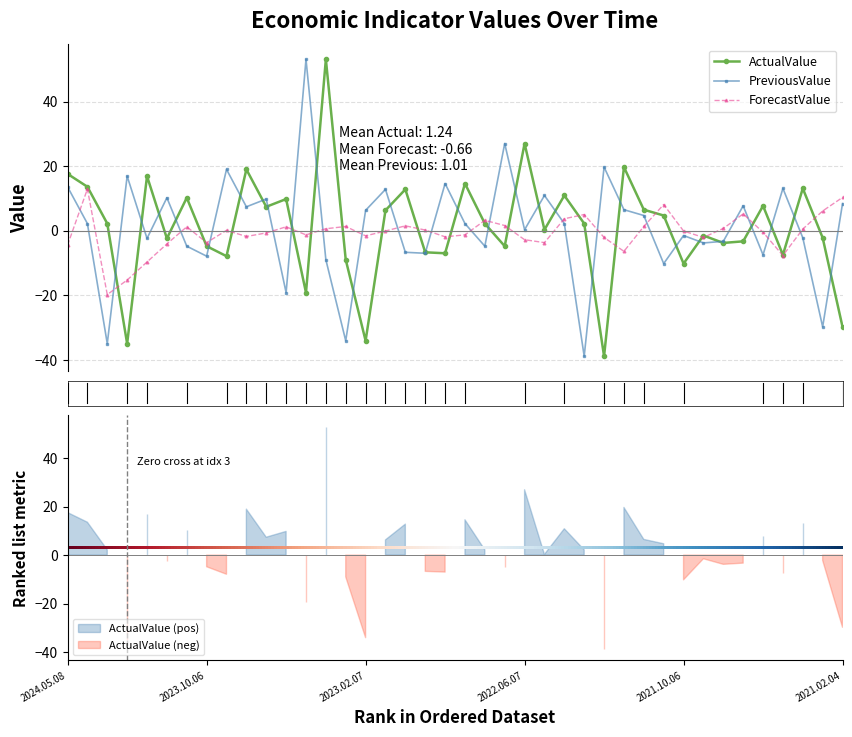

At which category is the sum across all series the highest?

2023.04.10